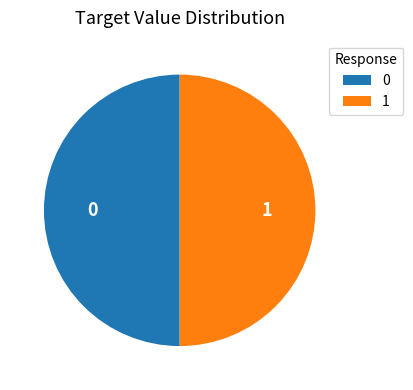

Count the number of slices in the pie.

2